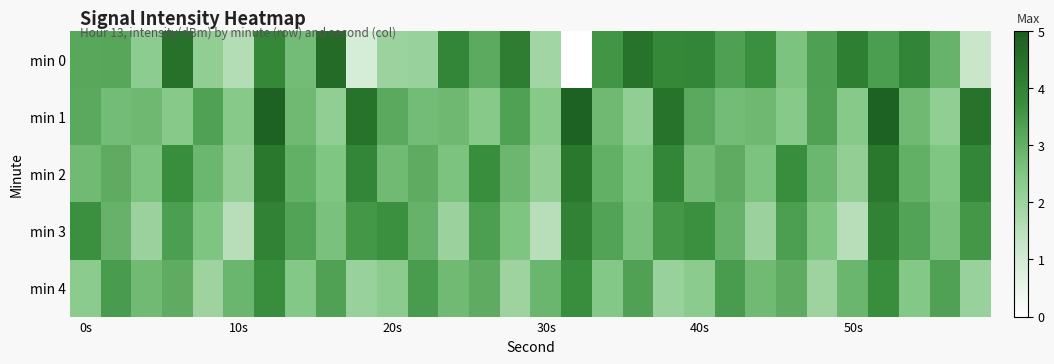

List the series in order of their peak value, highest first.

min 1, min 0, min 2, min 3, min 4